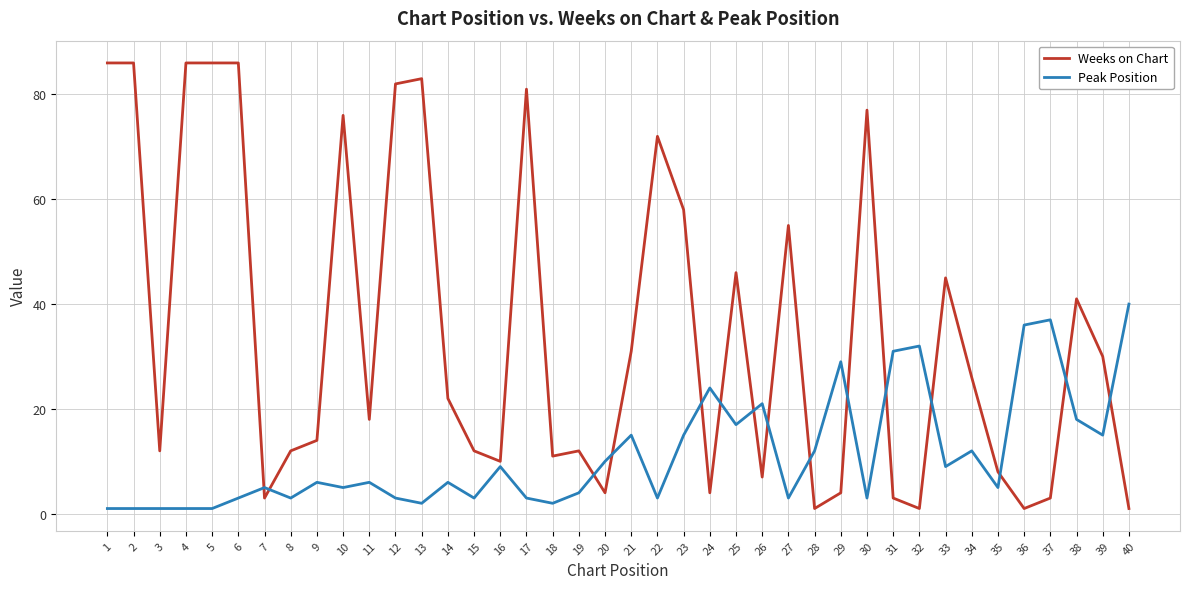

List the series in order of their peak value, lowest first.

Peak Position, Weeks on Chart